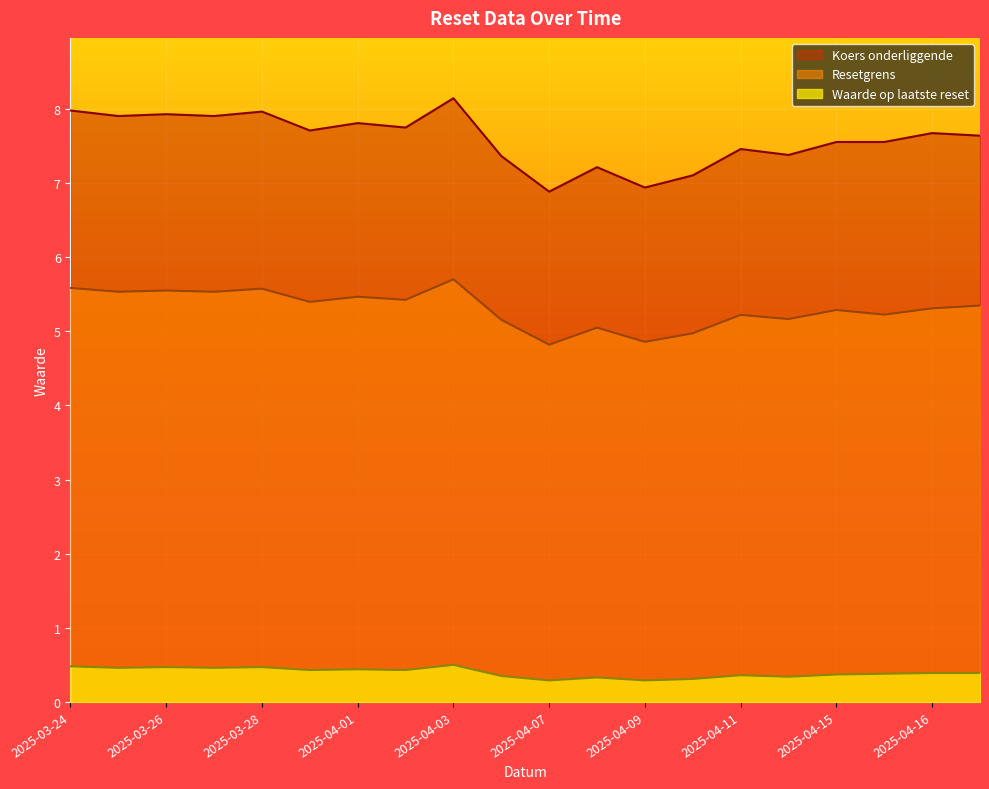

What is the difference between the second highest and second lowest values in the Koers onderliggende series?

1.0